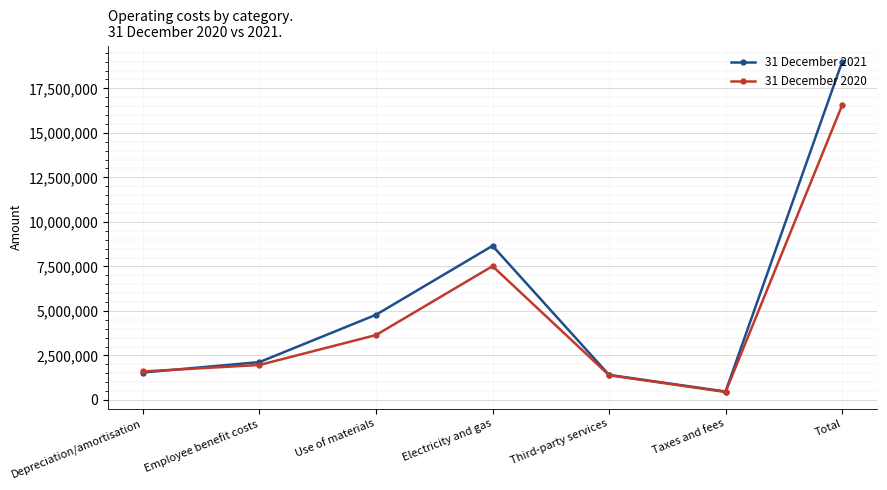

The 31 December 2021 series shows 8655752 at Electricity and gas. True or false?

True